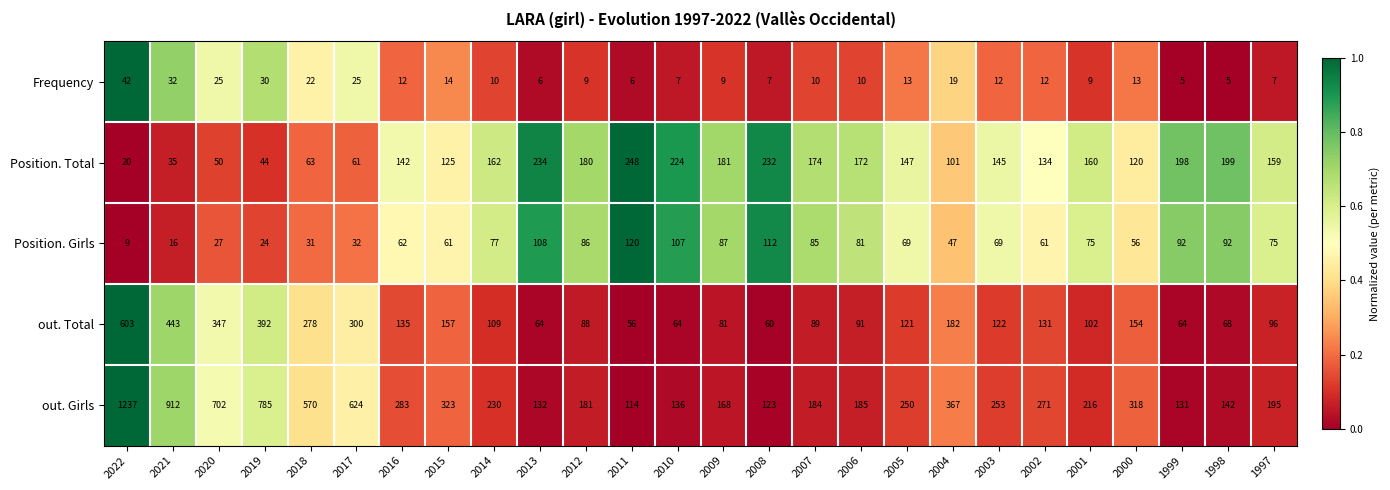

List the series in order of their peak value, highest first.

out. Girls, out. Total, Position. Total, Position. Girls, Frequency